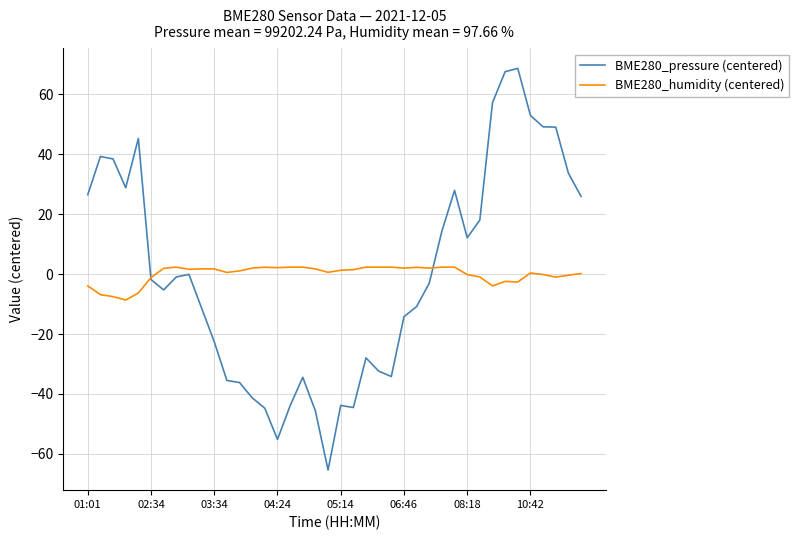

Rank the series by their maximum value, from lowest to highest.

BME280_humidity (centered), BME280_pressure (centered)